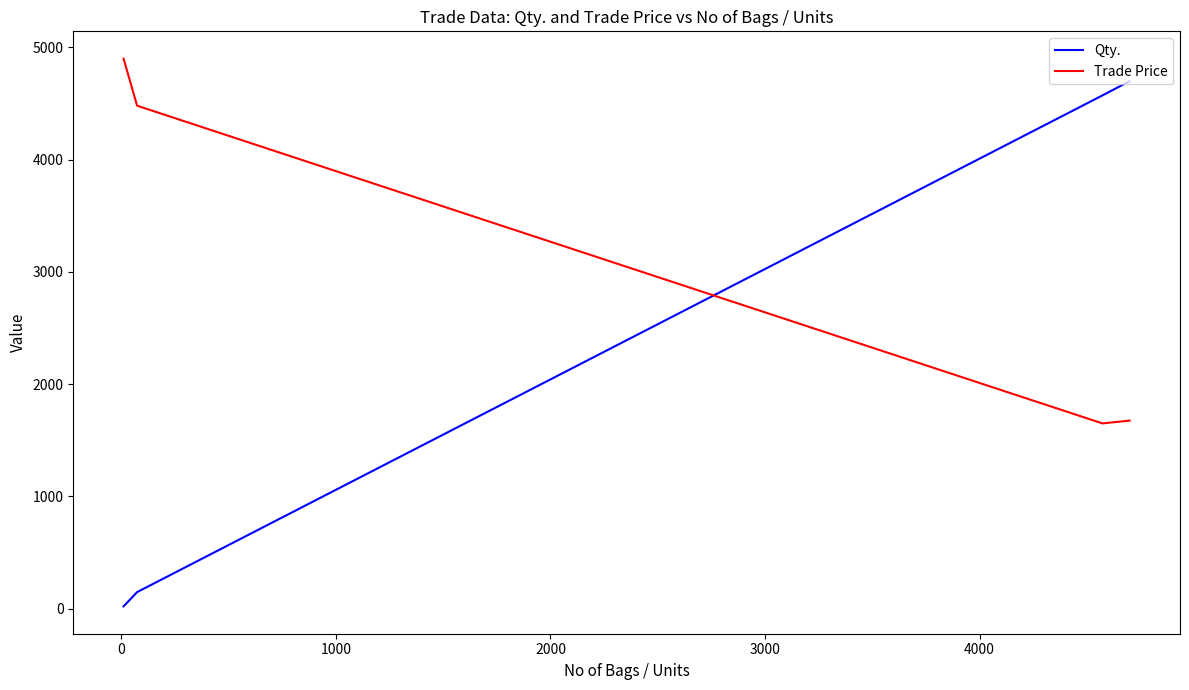

True or false: Qty. has more than 0 points higher than both neighbors.

False